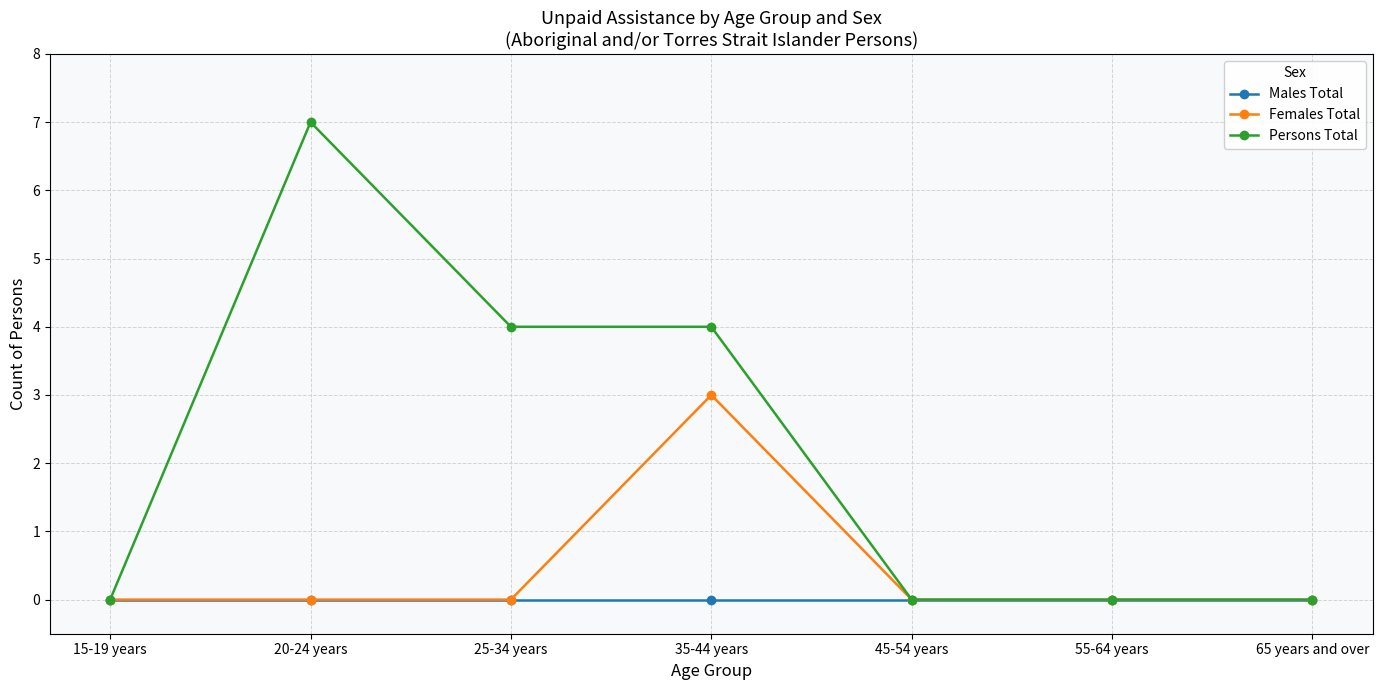

Is it true that Persons Total equals 4 at 35-44 years?

True